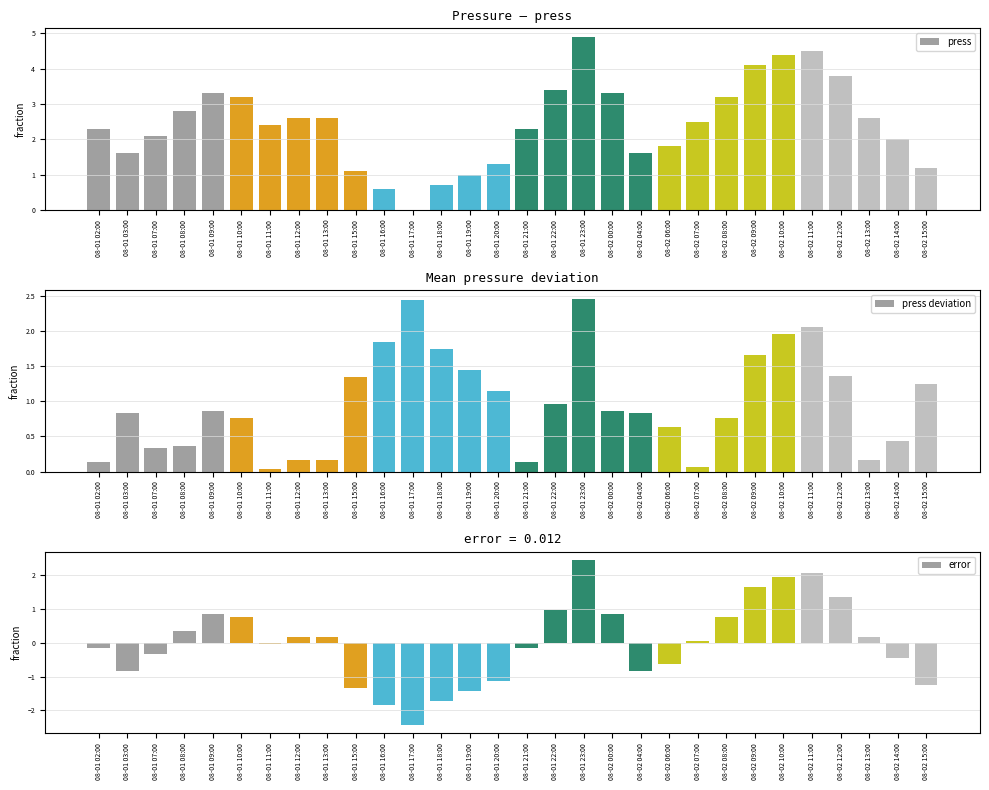

What is the spread (max minus min) of values at 08-02 08:00?

2.4